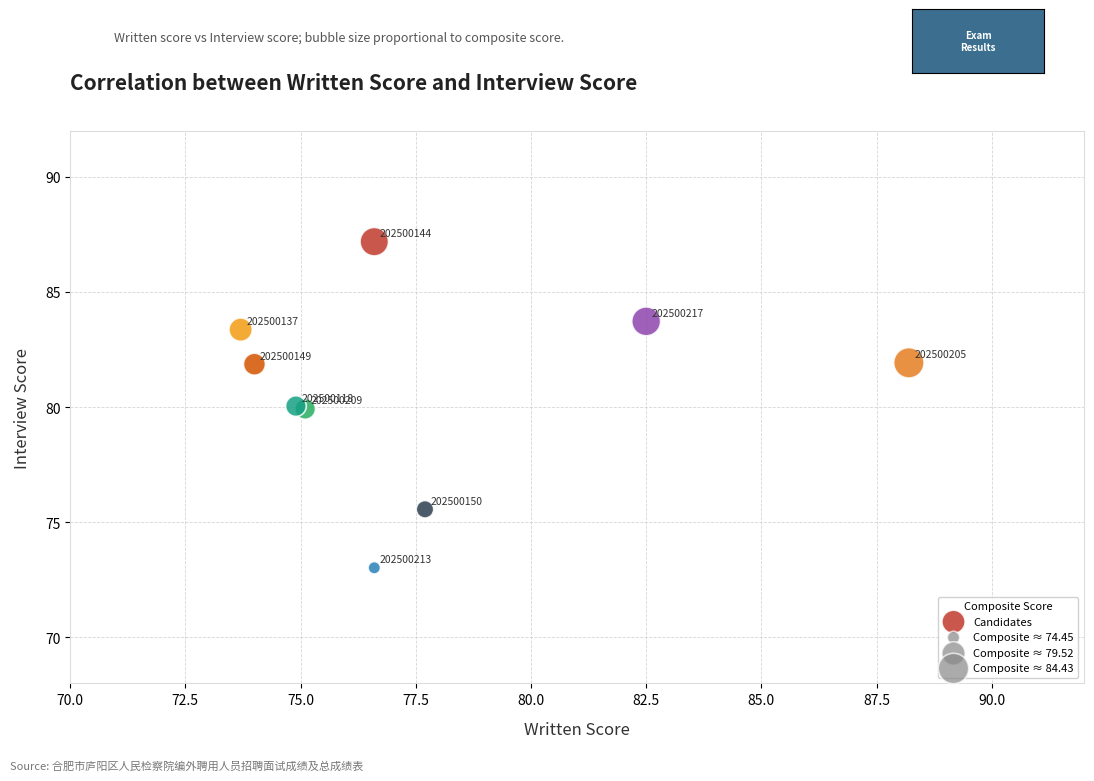

What Y value in the scatter plot is closest to 80?

80.0